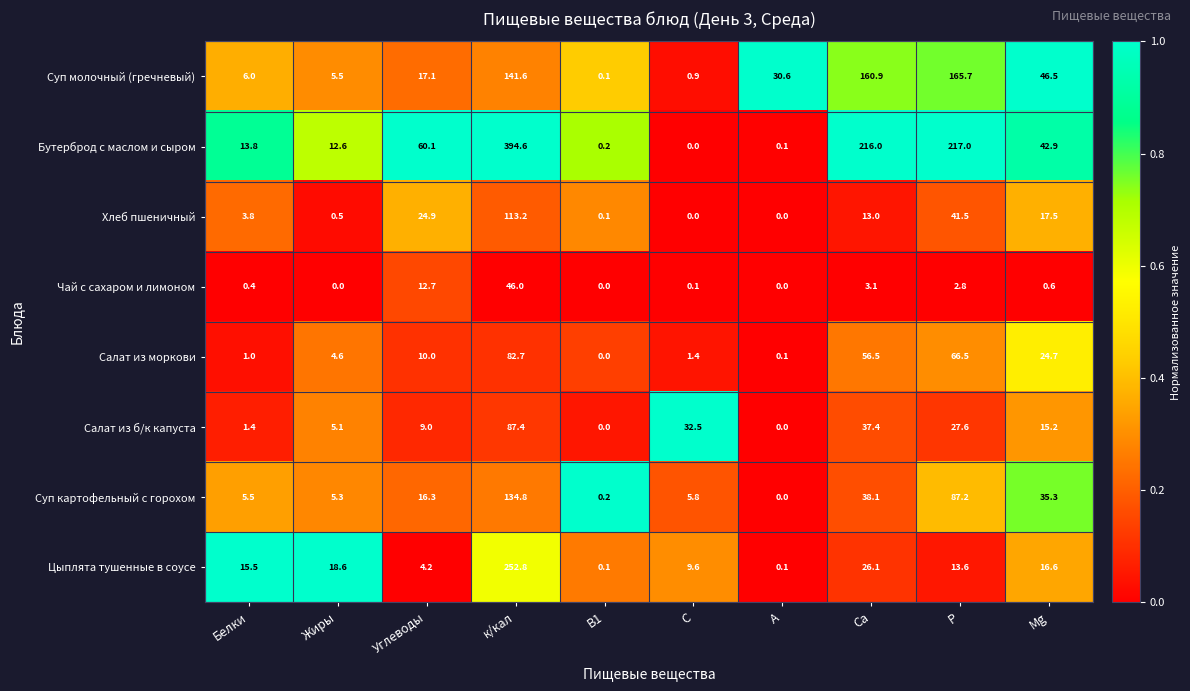

What is the average value of the Цыплята тушенные в соусе series?

35.7